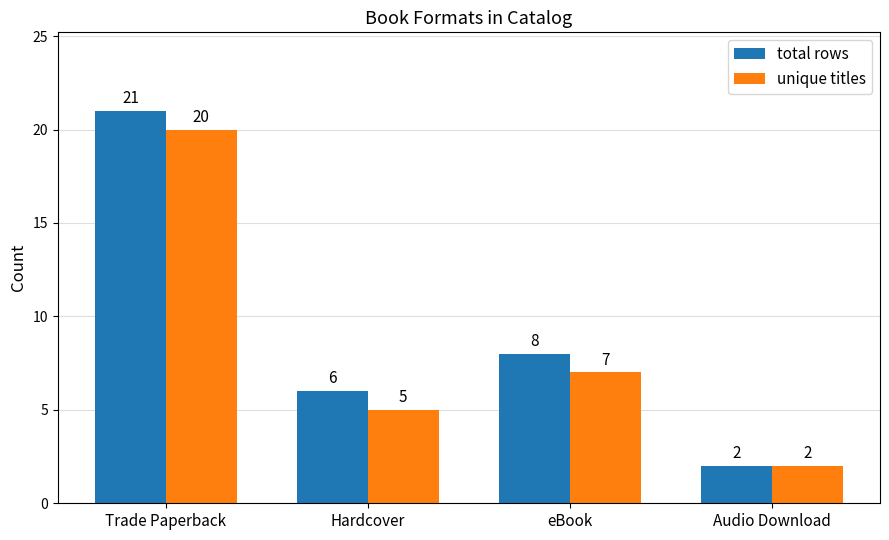

What is the label of the 4th bar from the right?

Trade Paperback